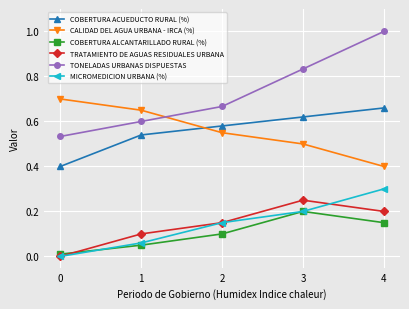

Read the COBERTURA ACUEDUCTO RURAL (%) value at 0.

0.4